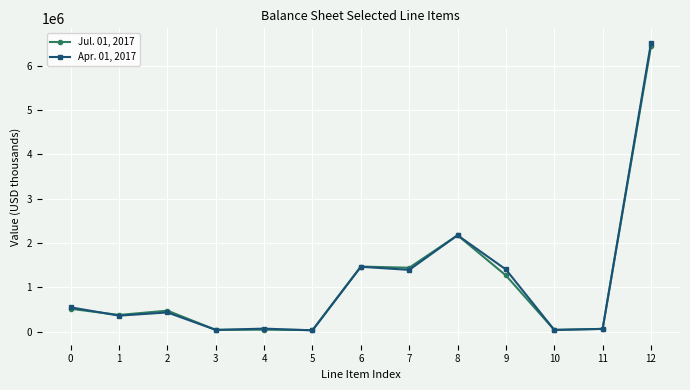

At 0, list the series in order from largest to smallest.

Apr. 01, 2017, Jul. 01, 2017